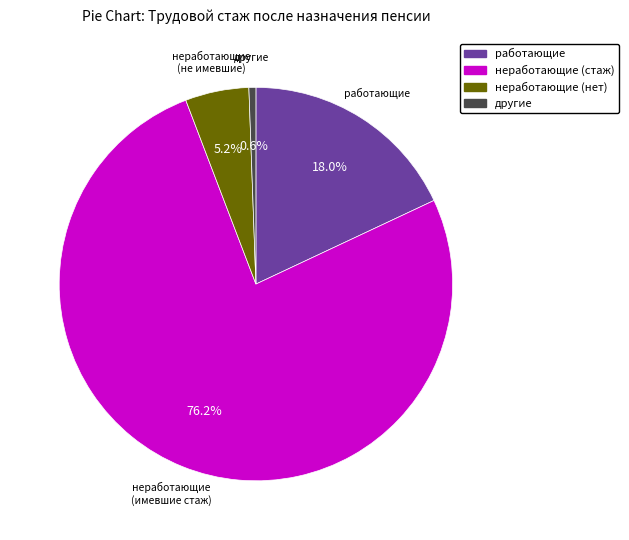

Between неработающие (нет) and работающие, which is larger?

работающие